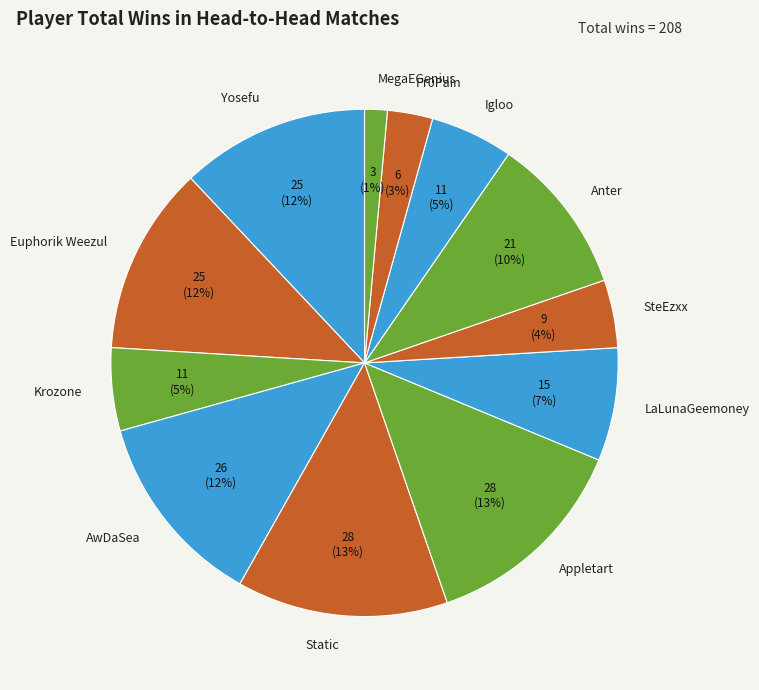

Approximately how many times larger is the value at Euphorik Weezul compared to Anter?

1.2